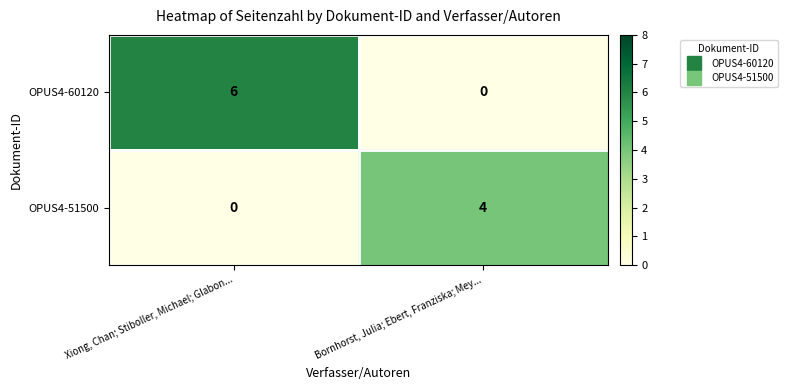

At which label is OPUS4-51500 closest to 2?

Xiong, Chan; Stiboller, Michael; Glabon...